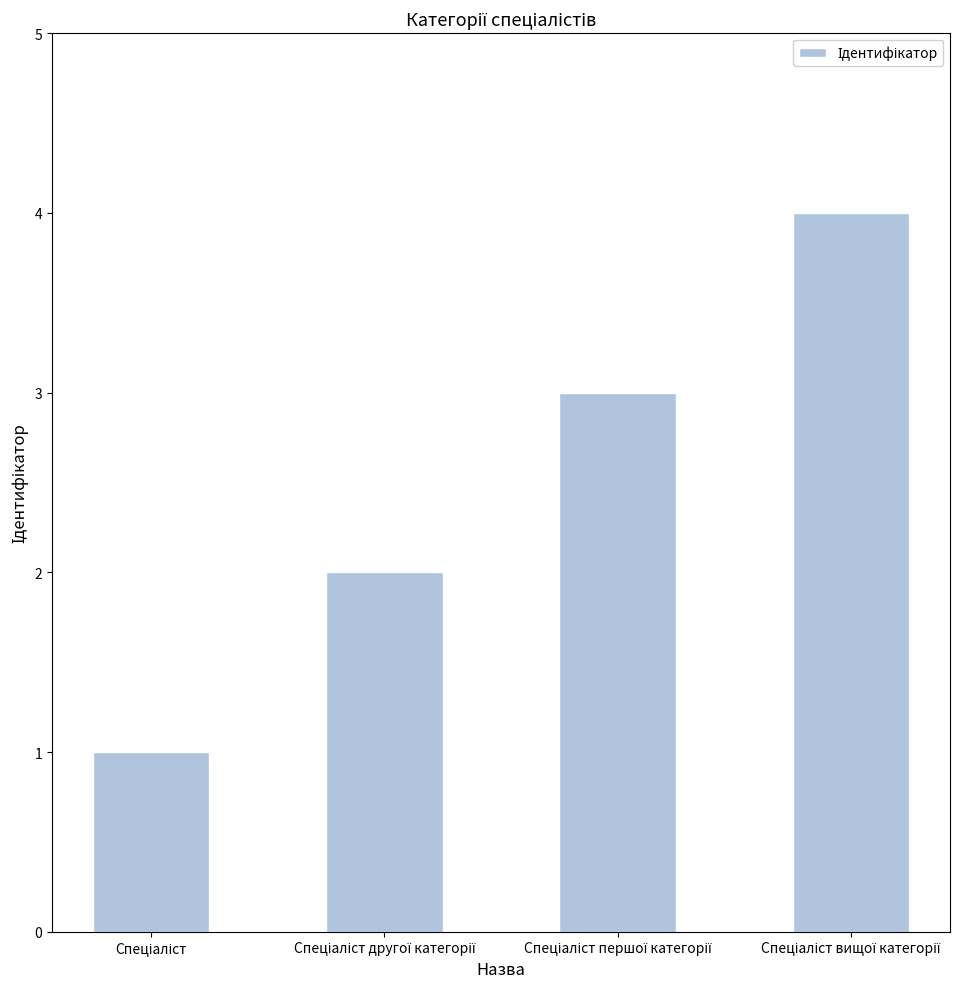

Does the chart contain any negative values?

No